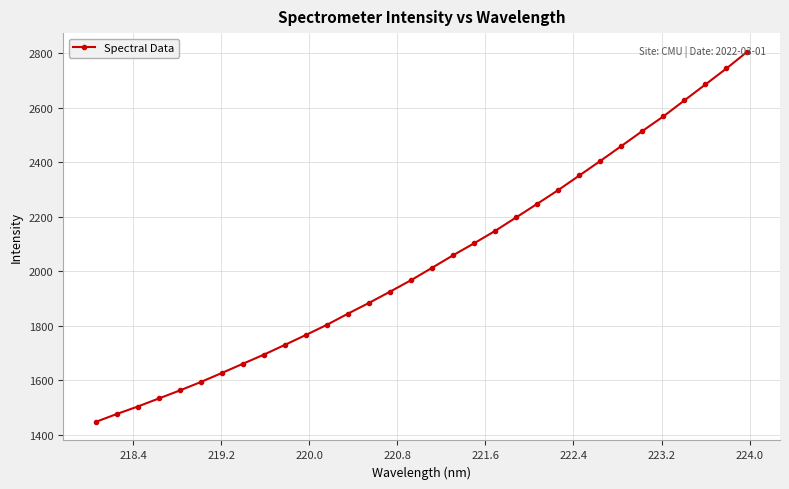

What is the minimum value shown in the chart?

1448.0